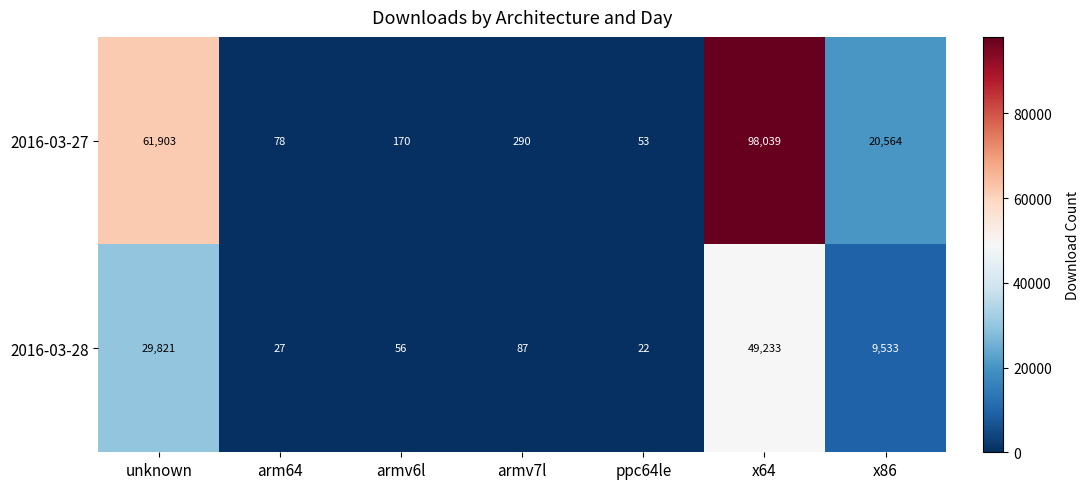

List the series in order of their peak value, highest first.

2016-03-27, 2016-03-28